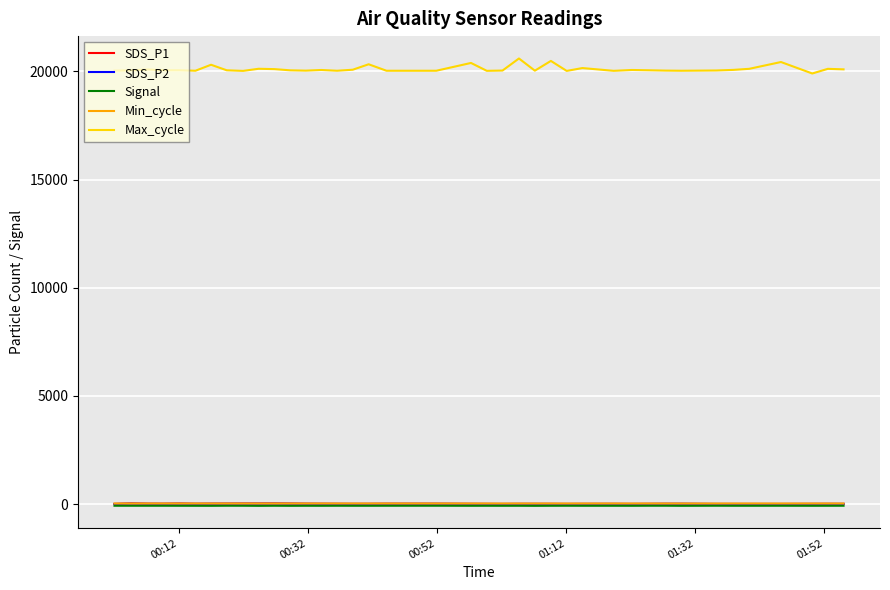

What is the average value of the Max_cycle series?

20115.1